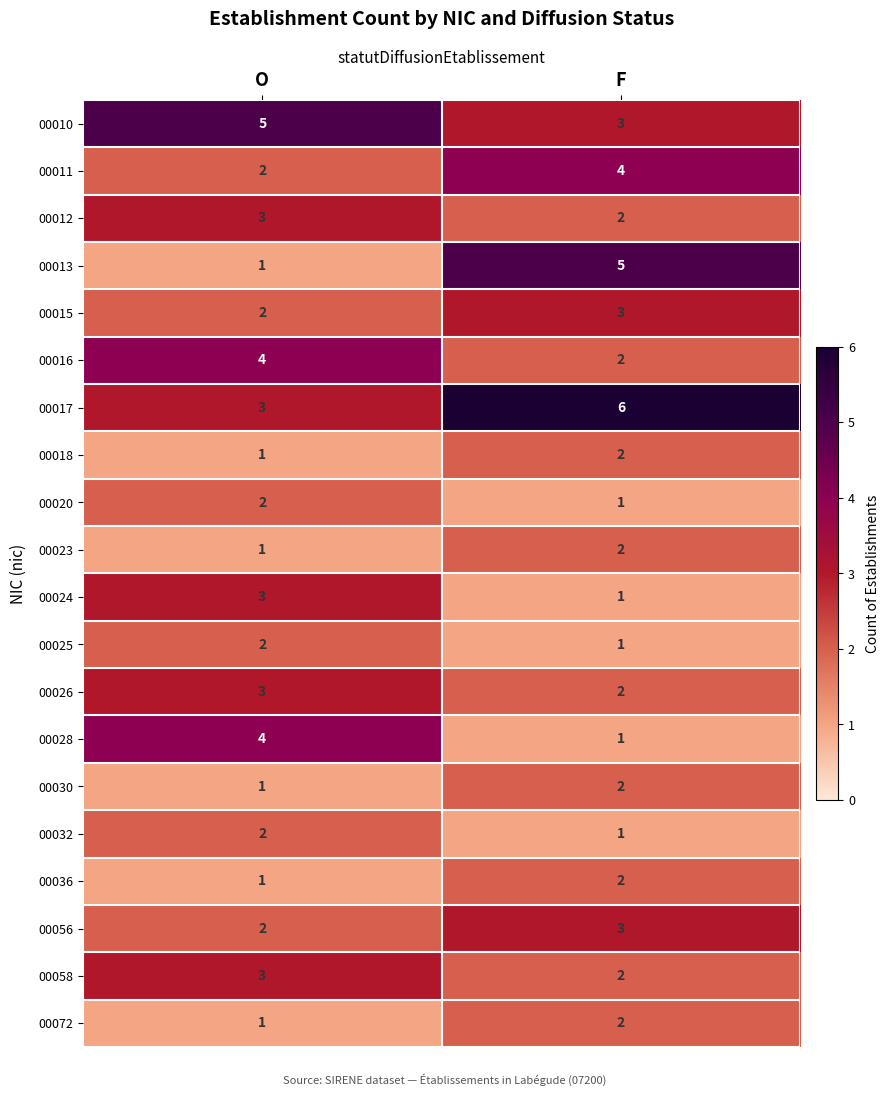

Count the number of data series in this chart.

20